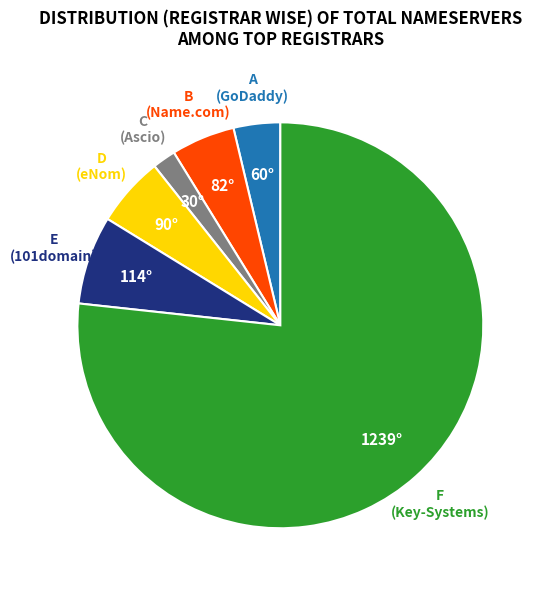

Is there a majority slice in this chart?

Yes